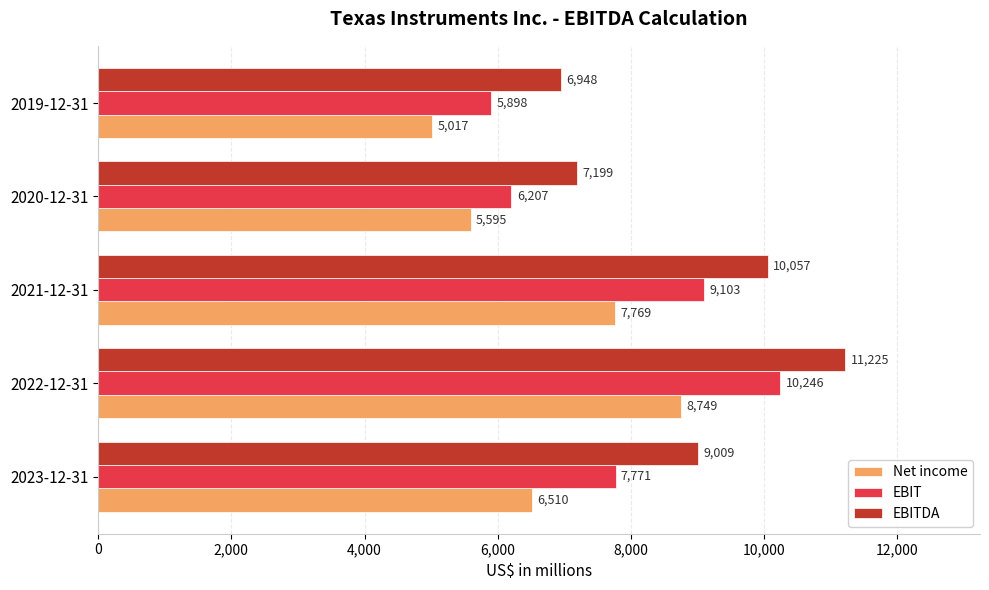

How many categories are shown in the chart?

5